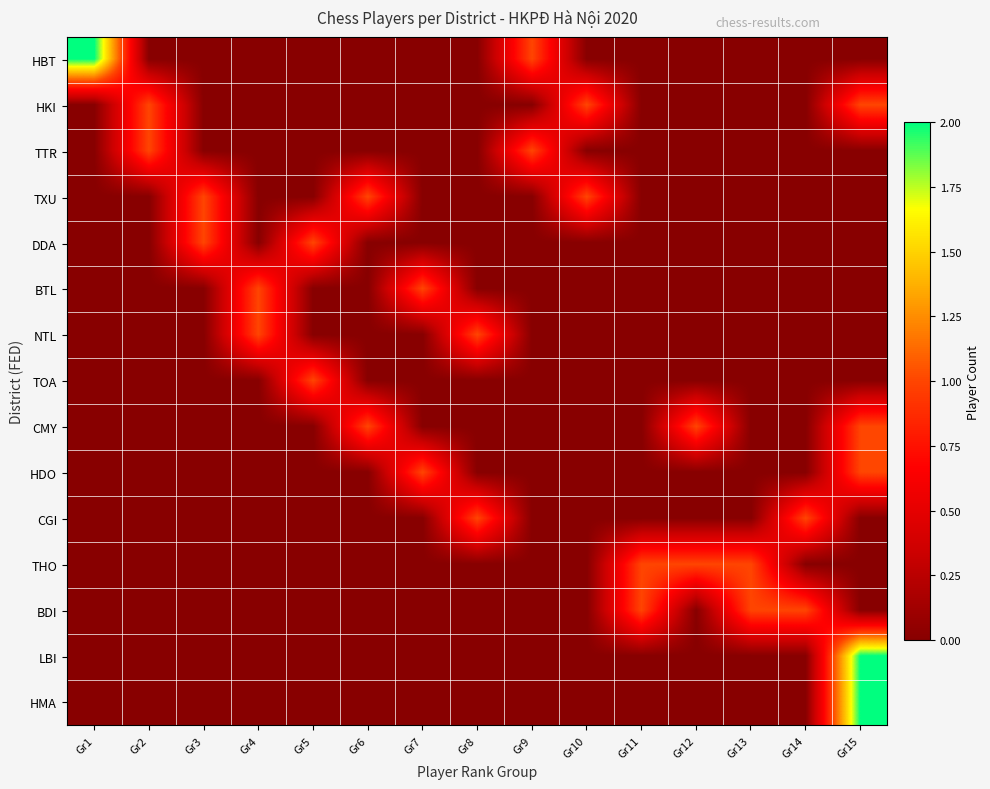

Reading right to left, extract all data points from this chart.

HBT: Gr15=0	Gr14=0	Gr13=0	Gr12=0	Gr11=0	Gr10=0	Gr9=1	Gr8=0	Gr7=0	Gr6=0	Gr5=0	Gr4=0	Gr3=0	Gr2=0	Gr1=2
HKI: Gr15=1	Gr14=0	Gr13=0	Gr12=0	Gr11=0	Gr10=1	Gr9=0	Gr8=0	Gr7=0	Gr6=0	Gr5=0	Gr4=0	Gr3=0	Gr2=1	Gr1=0
TTR: Gr15=0	Gr14=0	Gr13=0	Gr12=0	Gr11=0	Gr10=0	Gr9=1	Gr8=0	Gr7=0	Gr6=0	Gr5=0	Gr4=0	Gr3=0	Gr2=1	Gr1=0
TXU: Gr15=0	Gr14=0	Gr13=0	Gr12=0	Gr11=0	Gr10=1	Gr9=0	Gr8=0	Gr7=0	Gr6=1	Gr5=0	Gr4=0	Gr3=1	Gr2=0	Gr1=0
DDA: Gr15=0	Gr14=0	Gr13=0	Gr12=0	Gr11=0	Gr10=0	Gr9=0	Gr8=0	Gr7=0	Gr6=0	Gr5=1	Gr4=0	Gr3=1	Gr2=0	Gr1=0
BTL: Gr15=0	Gr14=0	Gr13=0	Gr12=0	Gr11=0	Gr10=0	Gr9=0	Gr8=0	Gr7=1	Gr6=0	Gr5=0	Gr4=1	Gr3=0	Gr2=0	Gr1=0
NTL: Gr15=0	Gr14=0	Gr13=0	Gr12=0	Gr11=0	Gr10=0	Gr9=0	Gr8=1	Gr7=0	Gr6=0	Gr5=0	Gr4=1	Gr3=0	Gr2=0	Gr1=0
TOA: Gr15=0	Gr14=0	Gr13=0	Gr12=0	Gr11=0	Gr10=0	Gr9=0	Gr8=0	Gr7=0	Gr6=0	Gr5=1	Gr4=0	Gr3=0	Gr2=0	Gr1=0
CMY: Gr15=1	Gr14=0	Gr13=0	Gr12=1	Gr11=0	Gr10=0	Gr9=0	Gr8=0	Gr7=0	Gr6=1	Gr5=0	Gr4=0	Gr3=0	Gr2=0	Gr1=0
HDO: Gr15=1	Gr14=0	Gr13=0	Gr12=0	Gr11=0	Gr10=0	Gr9=0	Gr8=0	Gr7=1	Gr6=0	Gr5=0	Gr4=0	Gr3=0	Gr2=0	Gr1=0
CGI: Gr15=0	Gr14=1	Gr13=0	Gr12=0	Gr11=0	Gr10=0	Gr9=0	Gr8=1	Gr7=0	Gr6=0	Gr5=0	Gr4=0	Gr3=0	Gr2=0	Gr1=0
THO: Gr15=0	Gr14=0	Gr13=1	Gr12=1	Gr11=1	Gr10=0	Gr9=0	Gr8=0	Gr7=0	Gr6=0	Gr5=0	Gr4=0	Gr3=0	Gr2=0	Gr1=0
BDI: Gr15=0	Gr14=1	Gr13=1	Gr12=0	Gr11=1	Gr10=0	Gr9=0	Gr8=0	Gr7=0	Gr6=0	Gr5=0	Gr4=0	Gr3=0	Gr2=0	Gr1=0
LBI: Gr15=2	Gr14=0	Gr13=0	Gr12=0	Gr11=0	Gr10=0	Gr9=0	Gr8=0	Gr7=0	Gr6=0	Gr5=0	Gr4=0	Gr3=0	Gr2=0	Gr1=0
HMA: Gr15=2	Gr14=0	Gr13=0	Gr12=0	Gr11=0	Gr10=0	Gr9=0	Gr8=0	Gr7=0	Gr6=0	Gr5=0	Gr4=0	Gr3=0	Gr2=0	Gr1=0